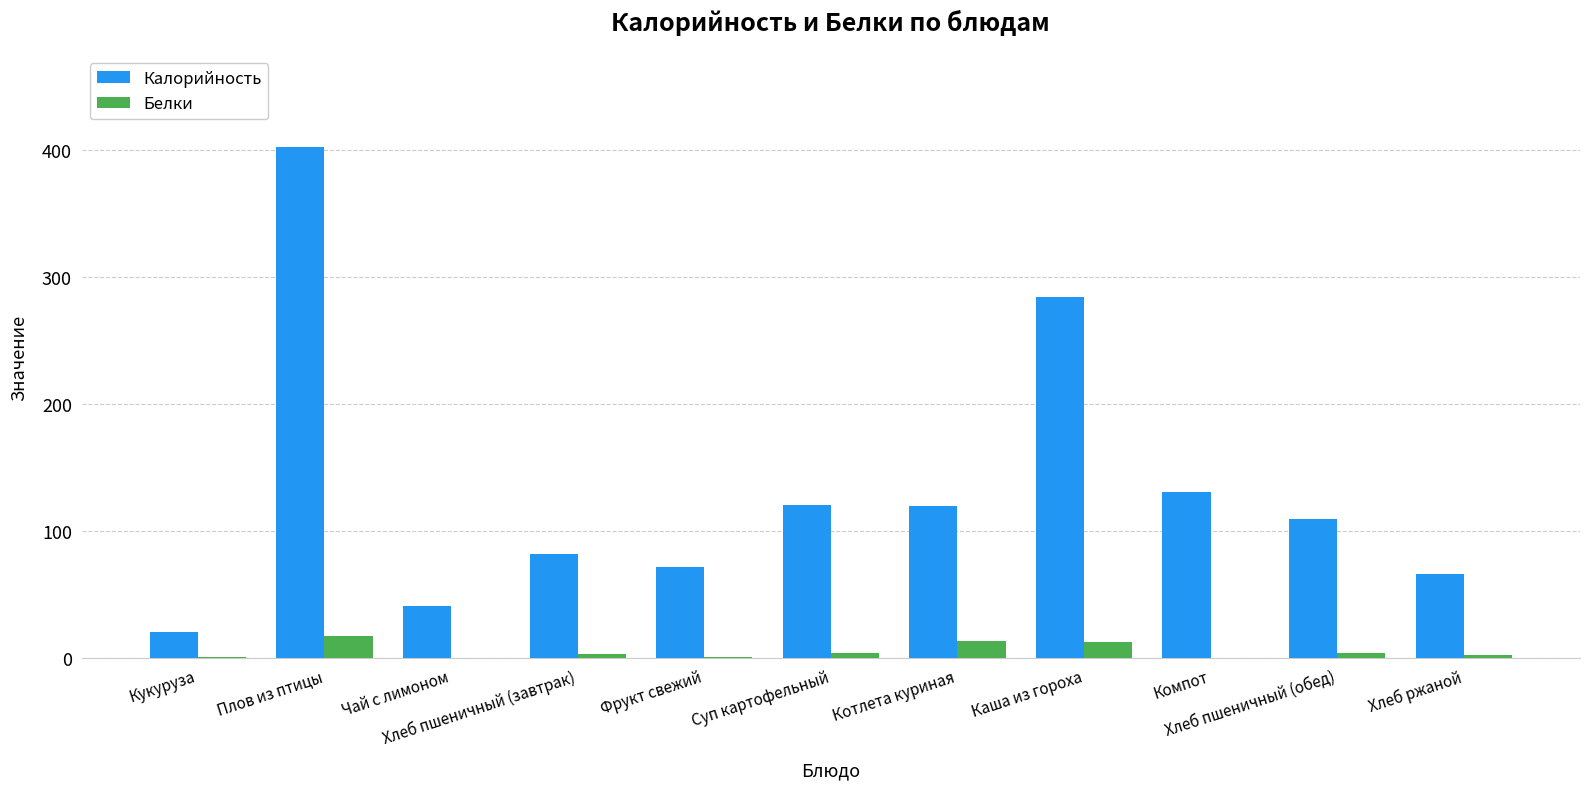

Which series has the largest total across all categories?

Калорийность